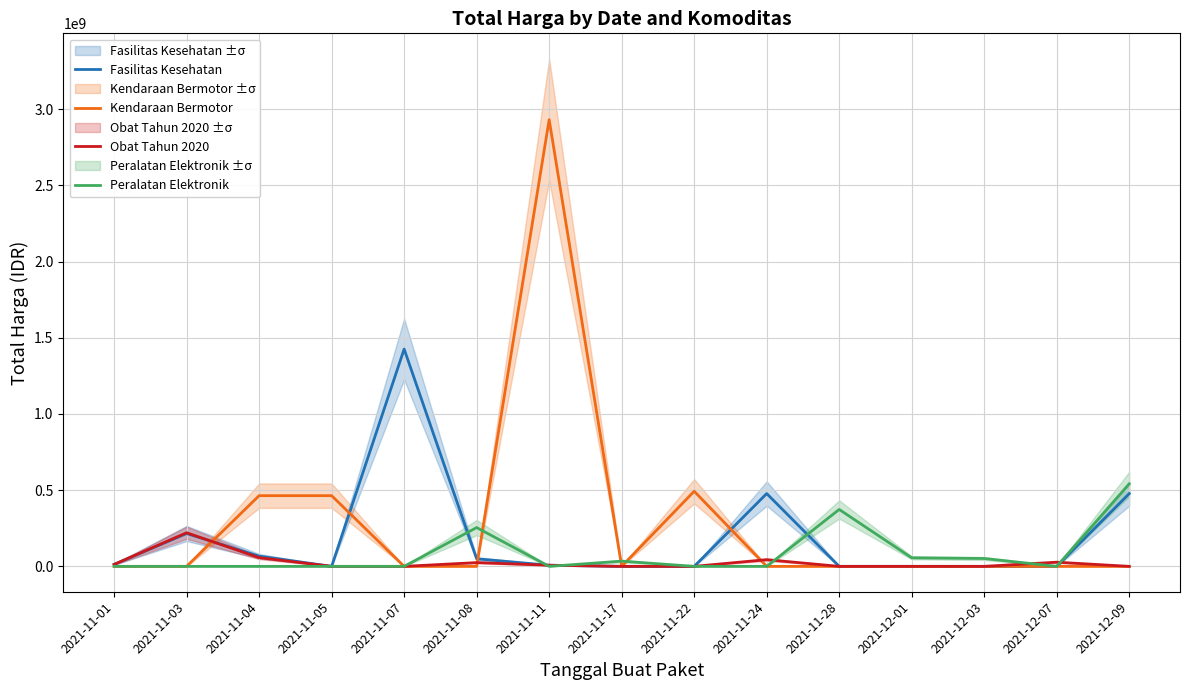

What is the difference between the maximum and minimum values in the Fasilitas Kesehatan series?

1425867900